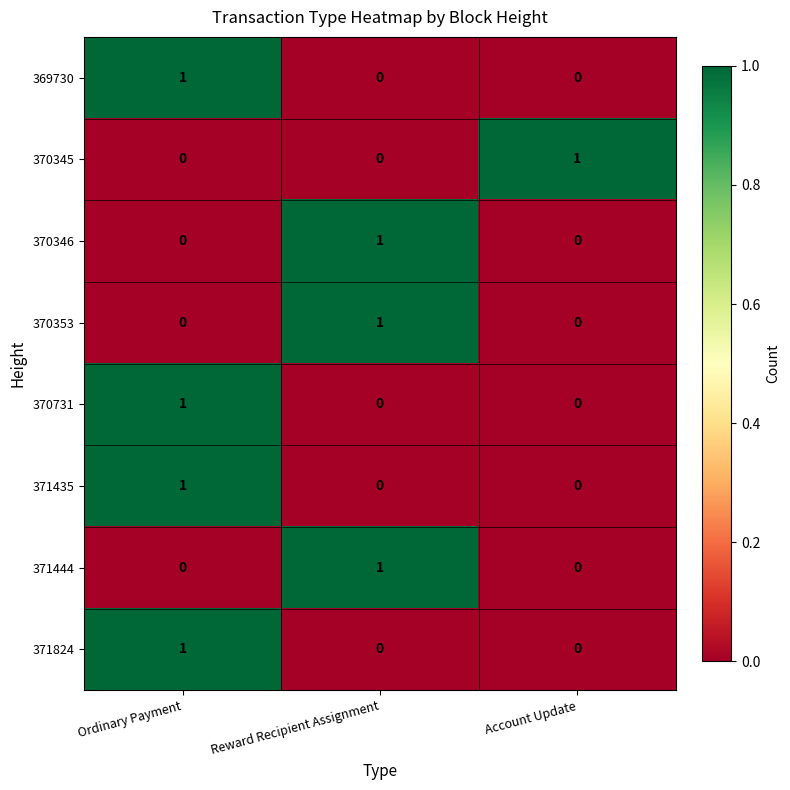

How many values in the 369730 series exceed 0?

1